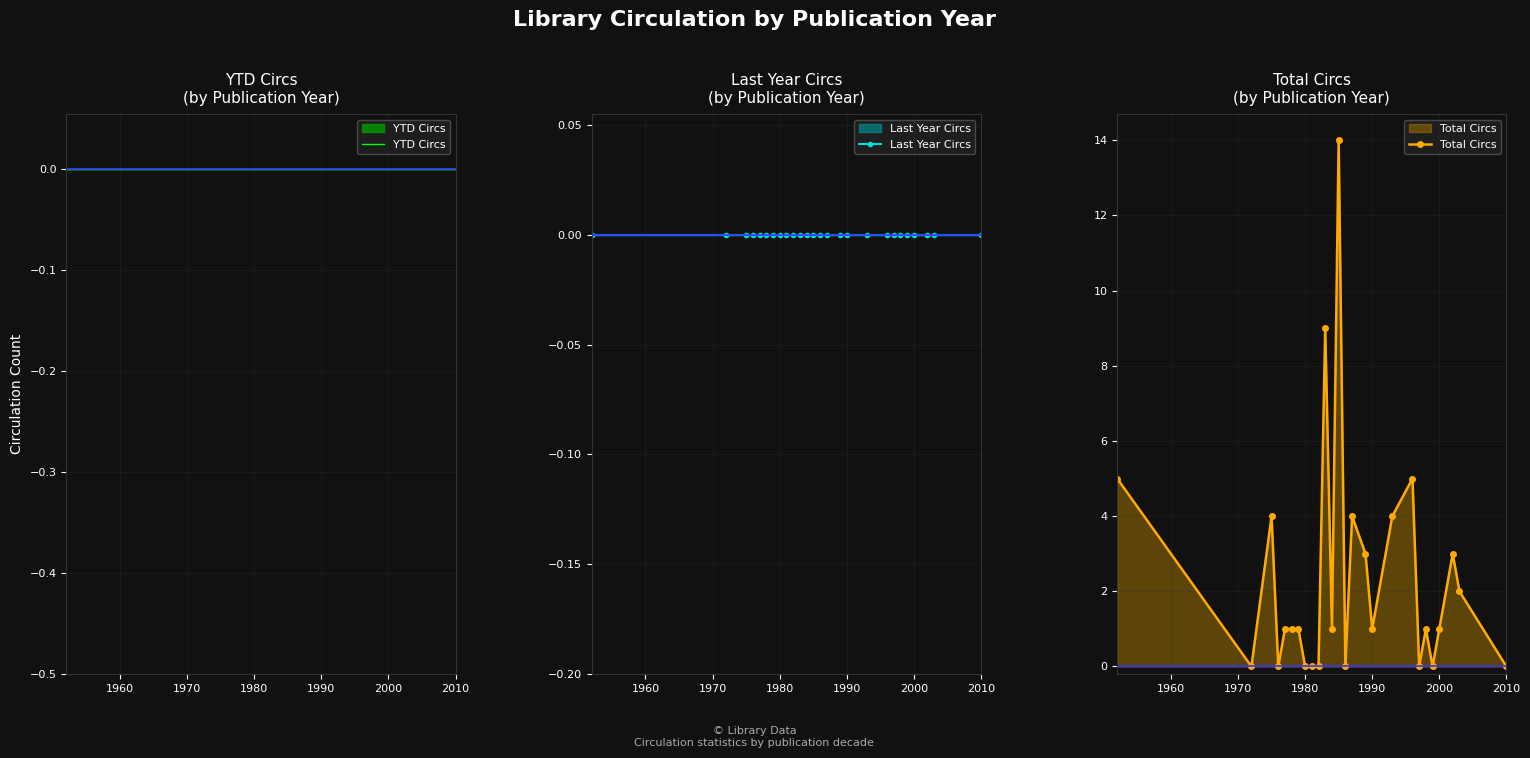

Which series has the largest total across all categories?

Total Circs